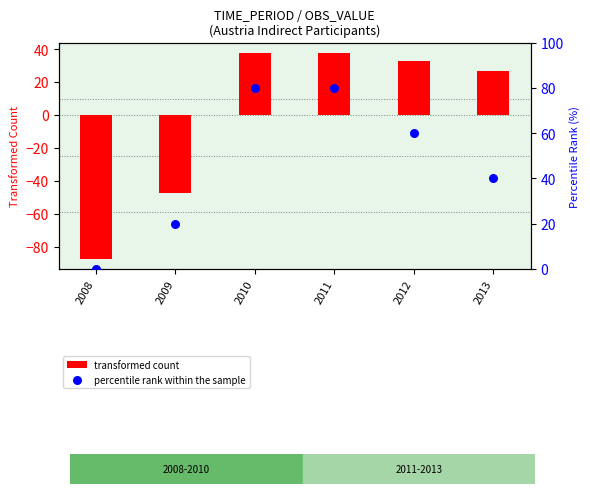

At how many categories does at least one series exceed 43?

3